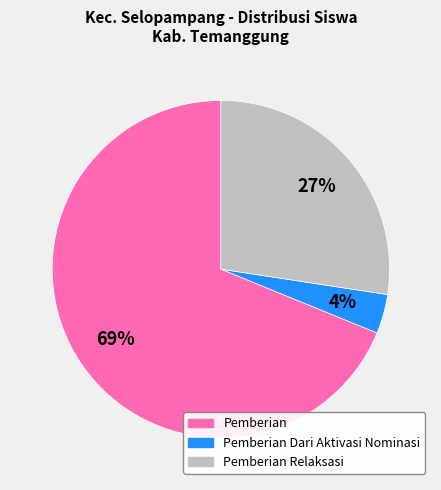

To the nearest percent, what is the combined percentage of Pemberian Relaksasi and Pemberian?

96%